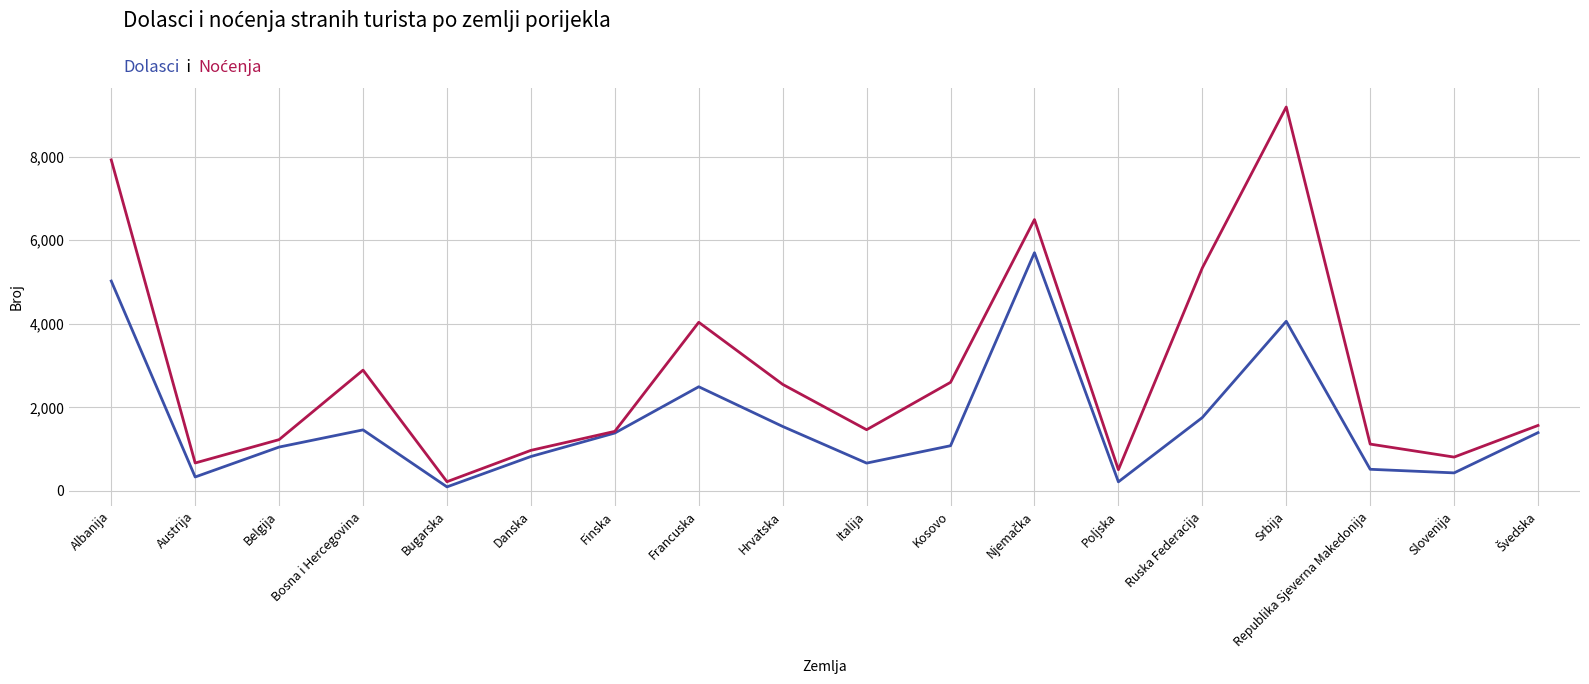

What is the total value across all series at Austrija?

1001